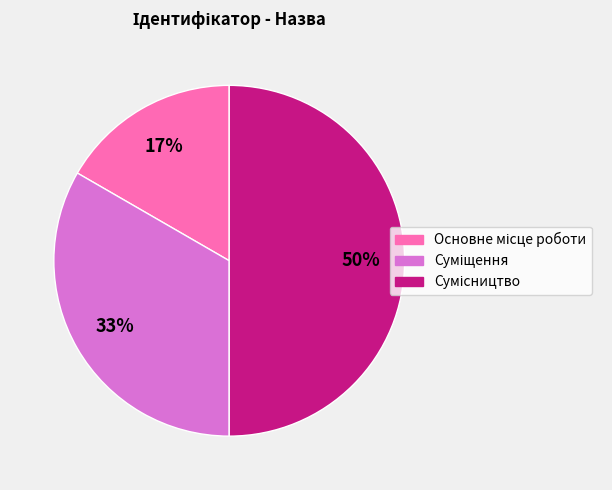

How many segments does this pie chart have?

3